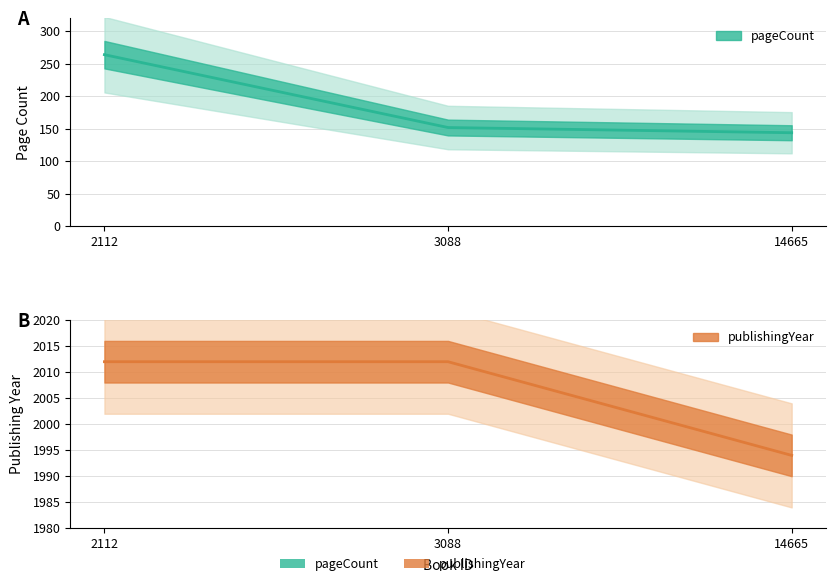

Reading left to right, transcribe all the data shown in this chart.

pageCount: 264	152	144
publishingYear: 2012	2012	1994